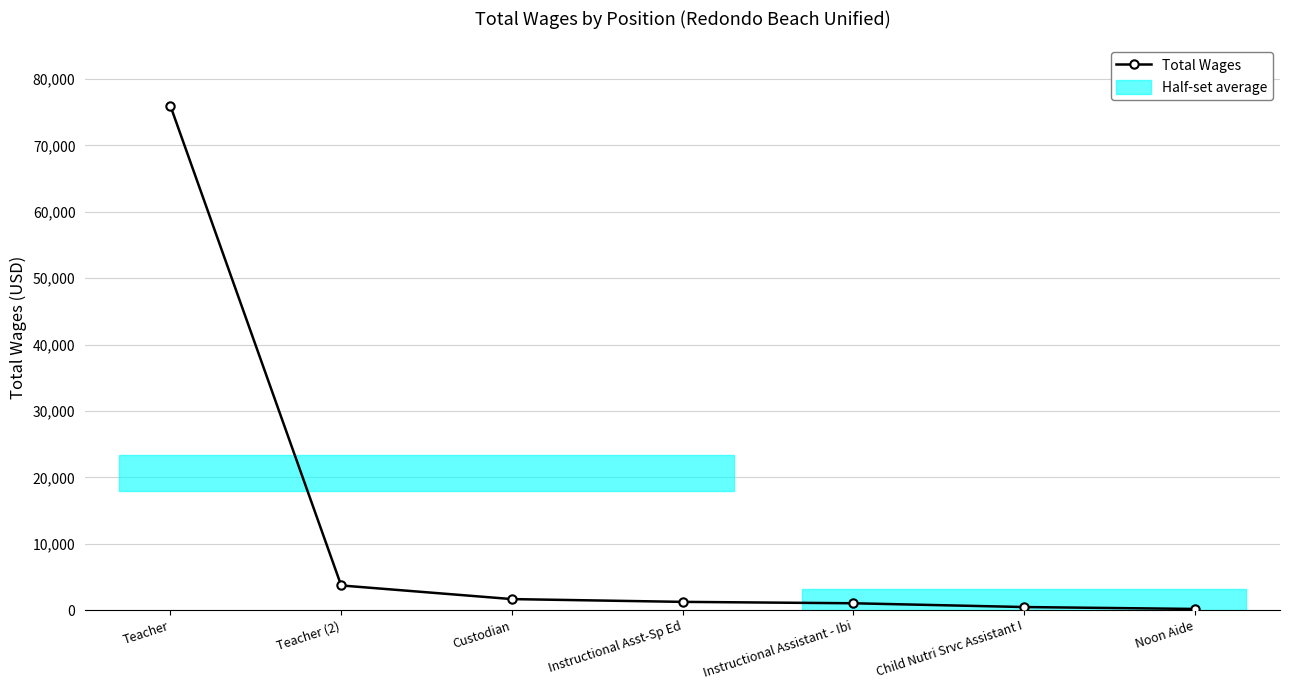

The value at Teacher is 15963. True or false?

False